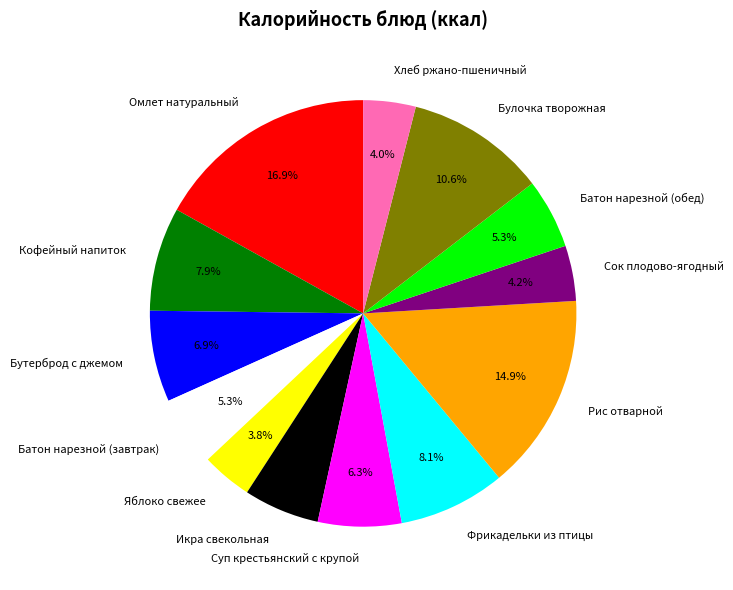

Combined, what portion of the pie is Суп крестьянский с крупой and Батон нарезной (завтрак)?

11.6%